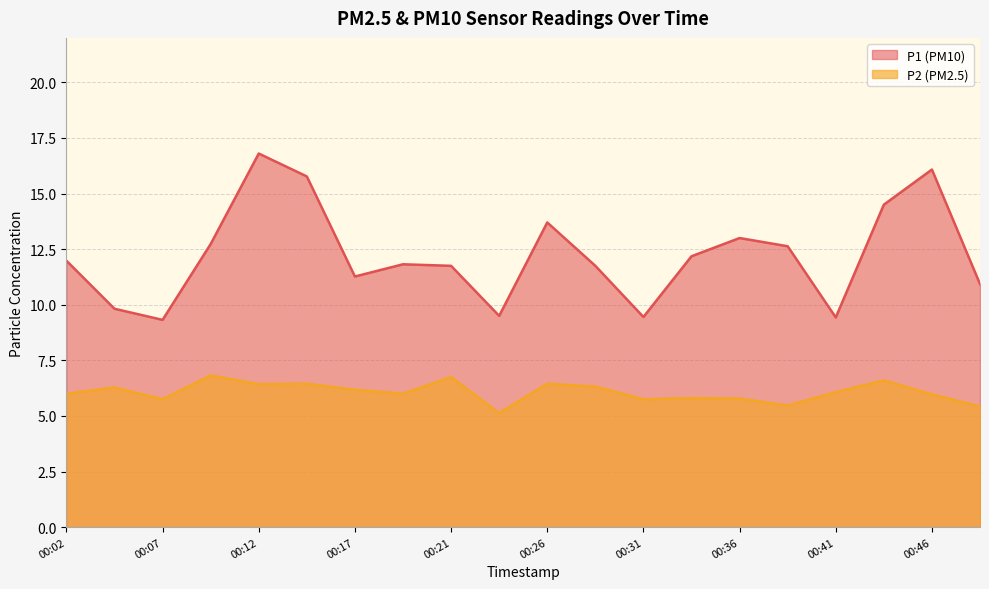

Does the chart have visible grid lines?

Yes